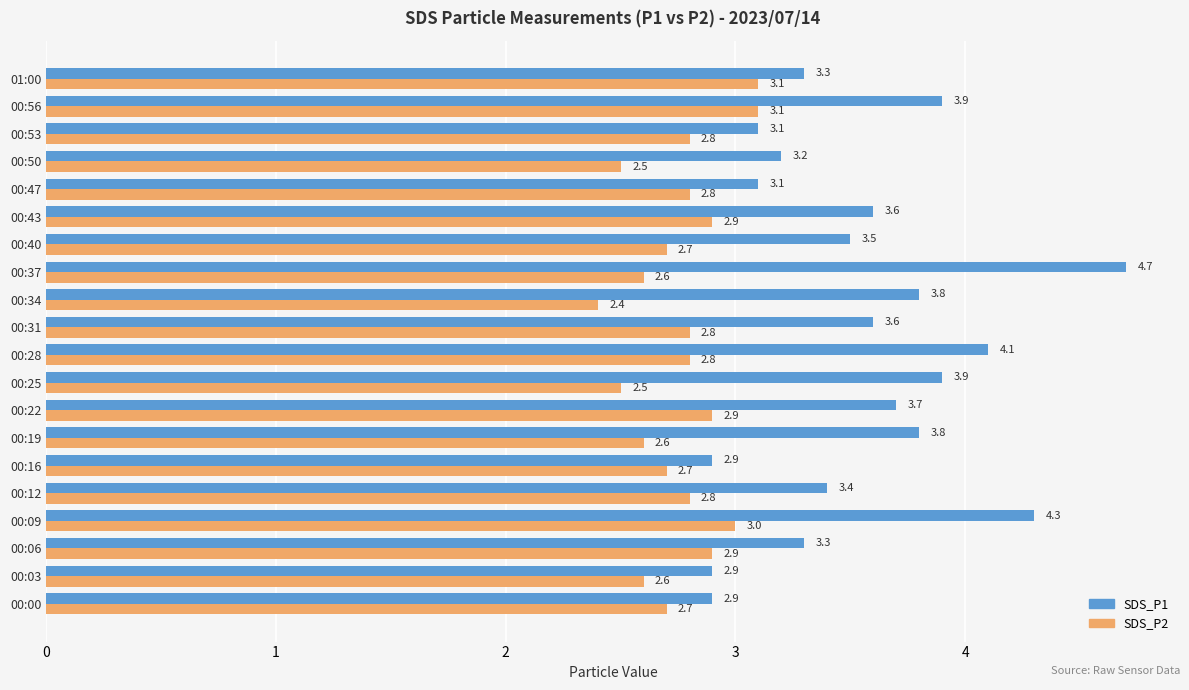

How many SDS_P2 values are between 2 and 3?

18